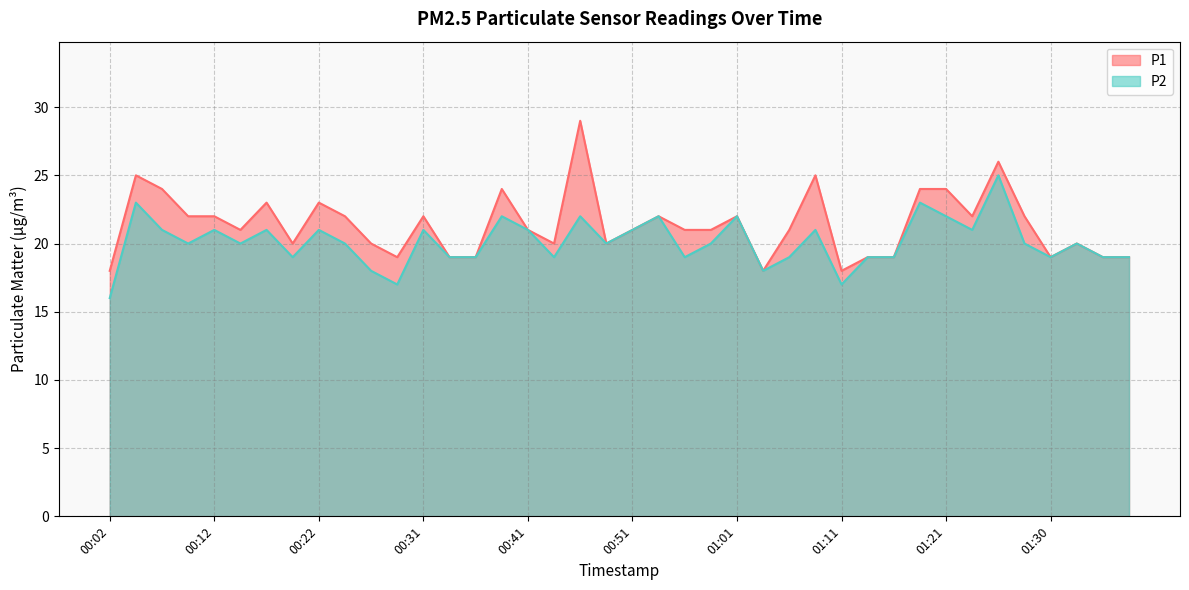

What is the minimum value shown in the chart?

16